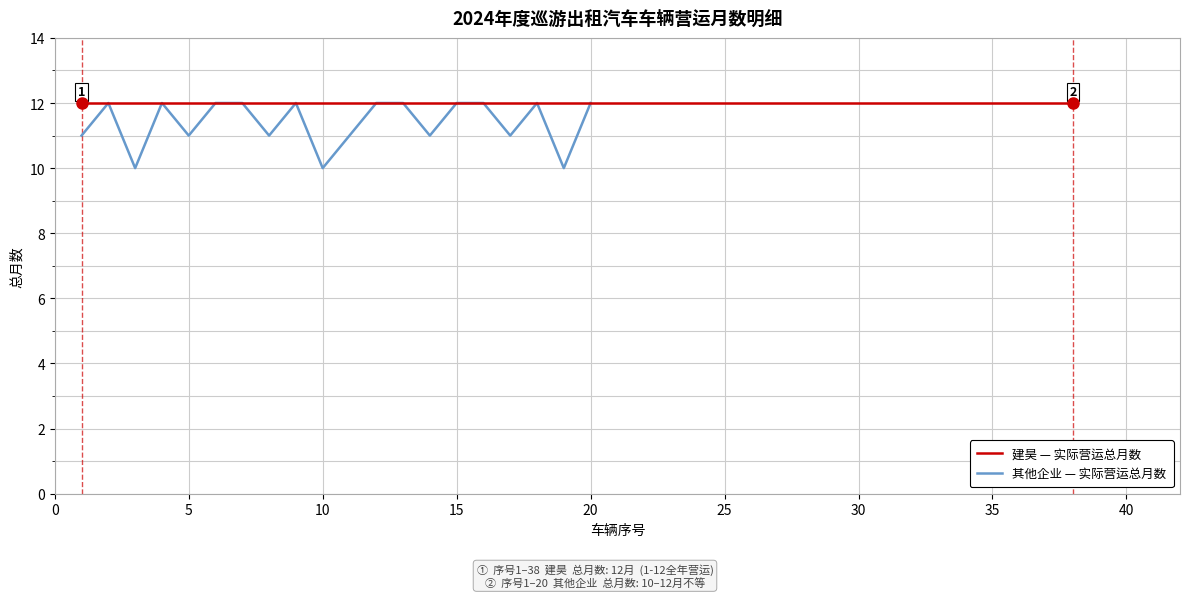

What is the value of the 11th point from the left?

11